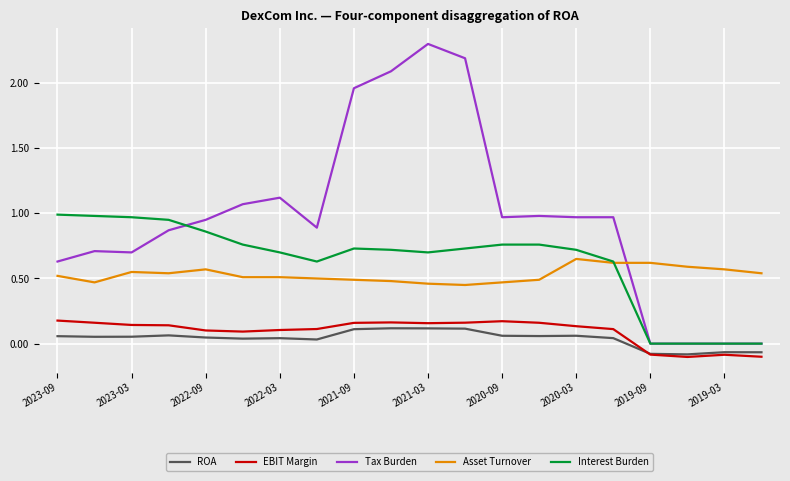

Which series has the largest range (max minus min)?

Tax Burden